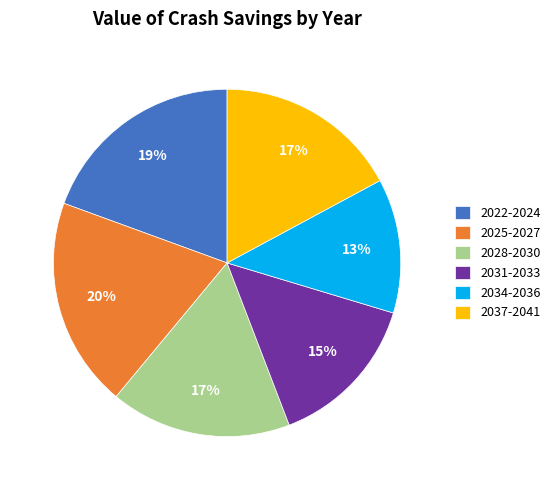

Approximately how many times larger is the value at 2034-2036 compared to 2031-2033?

0.9